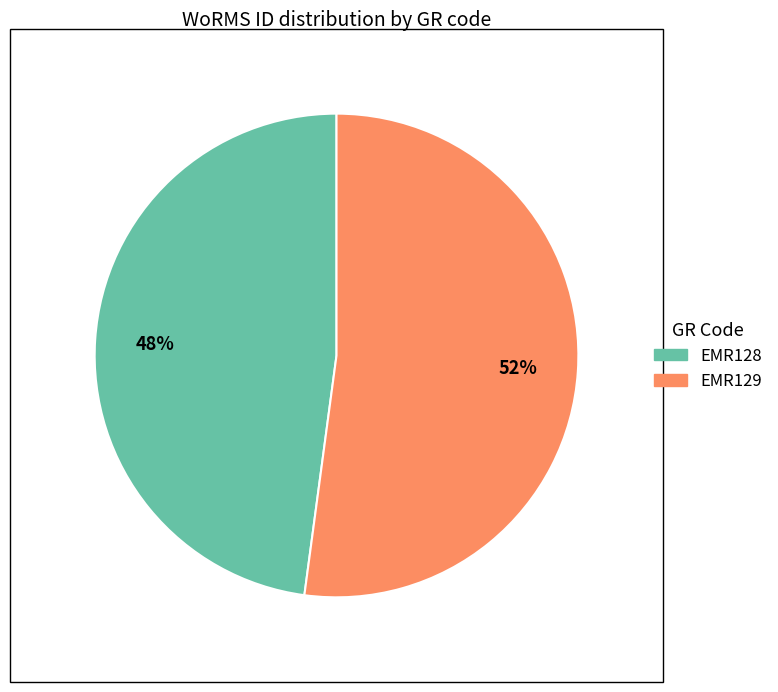

What percentage is the EMR129 slice, to the nearest percent?

52%